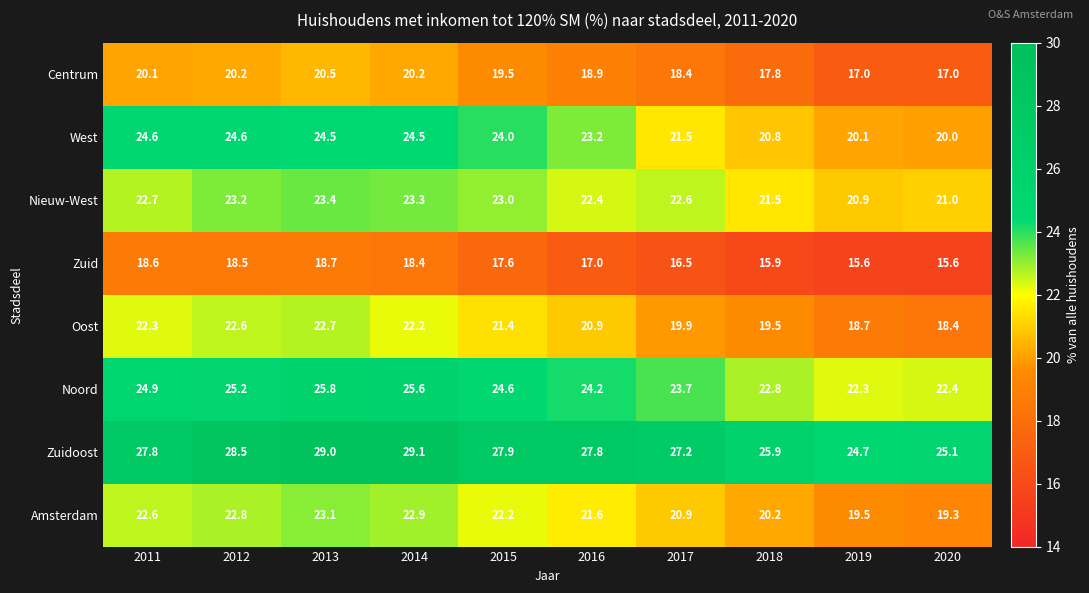

What is the sum of the Zuid values at 2011 and 2014?

37.0